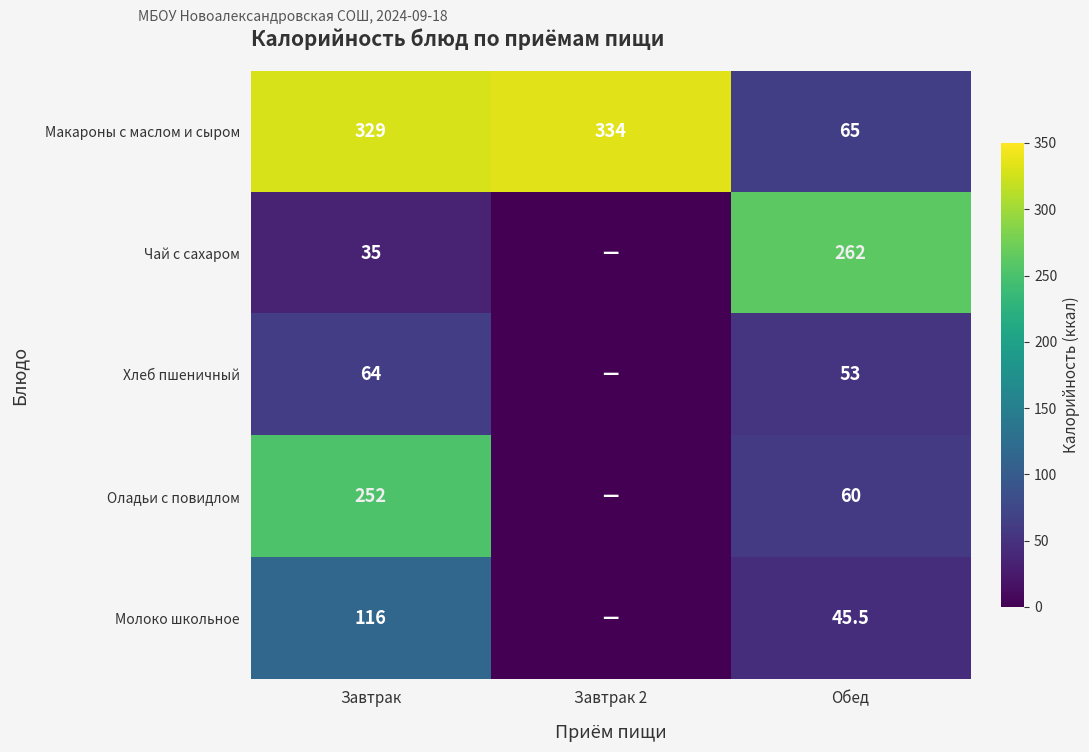

True or false: Хлеб пшеничный has a value of 40.8 at Завтрак.

False